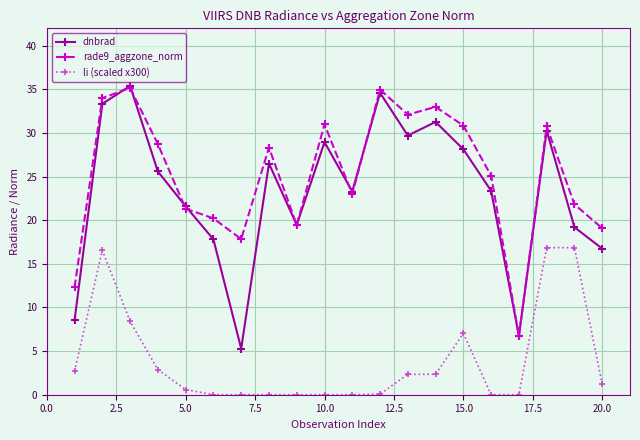

How many series are shown in this chart?

3